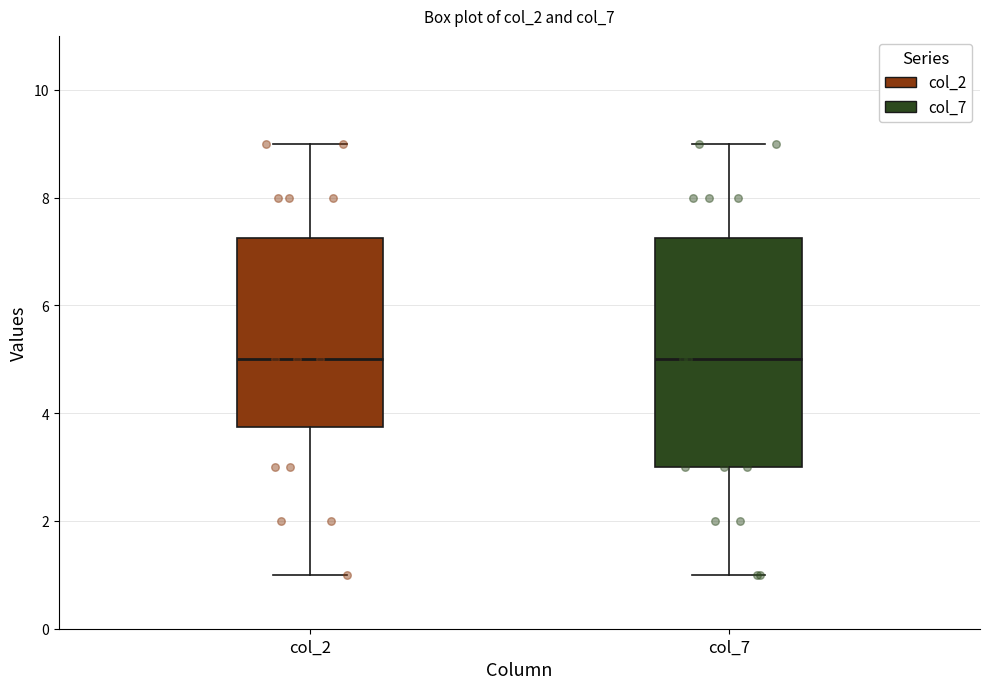

Where is the lower edge of the box for col_2 on the y-axis? The values are not printed on the chart, so give them approximately, as read against the axis.

3.8